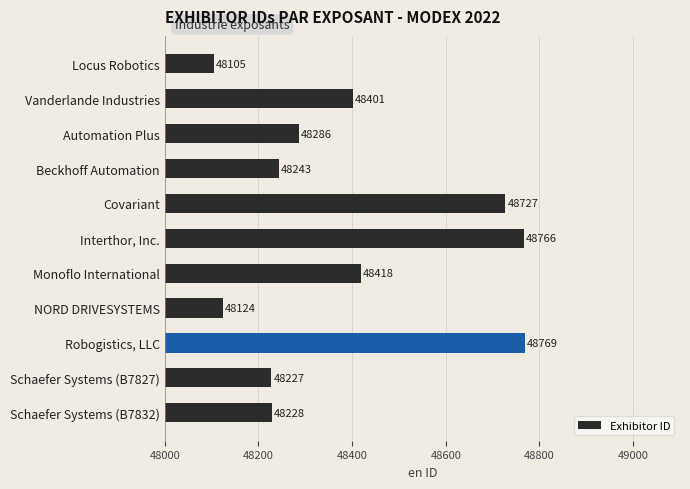

Count the number of categories in the chart.

11